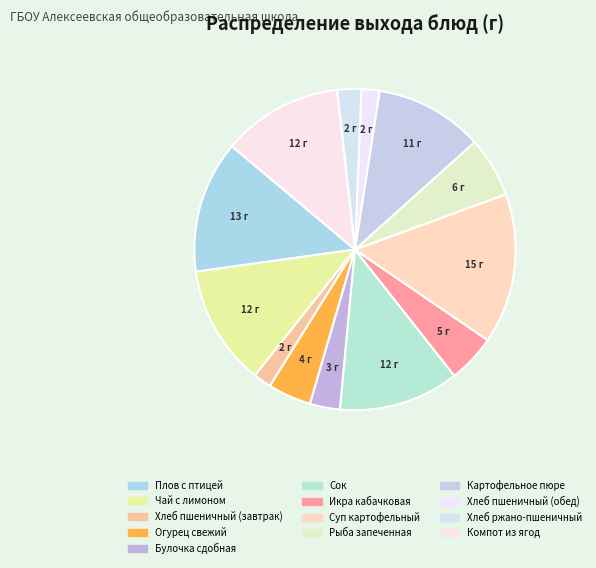

True or false: Хлеб ржано-пшеничный accounts for 15% of the total.

False